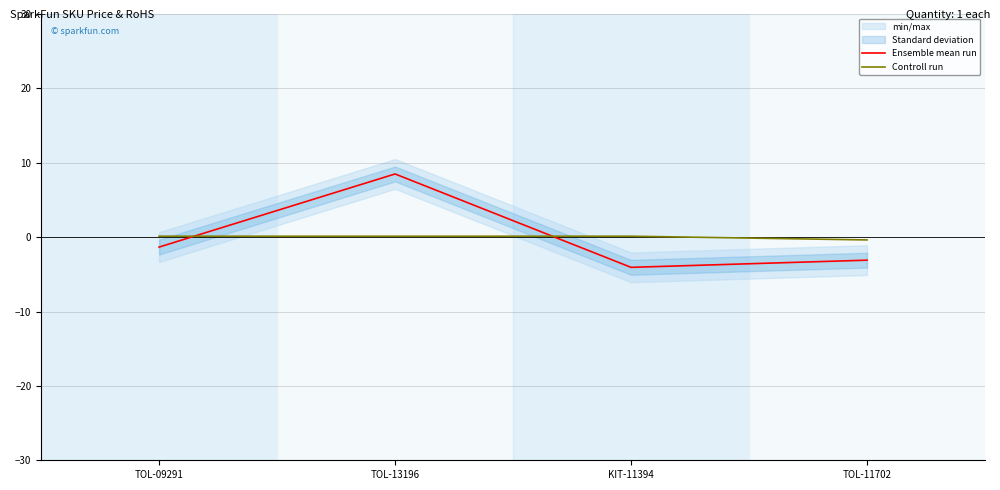

Which category has the lowest value across all series?

KIT-11394